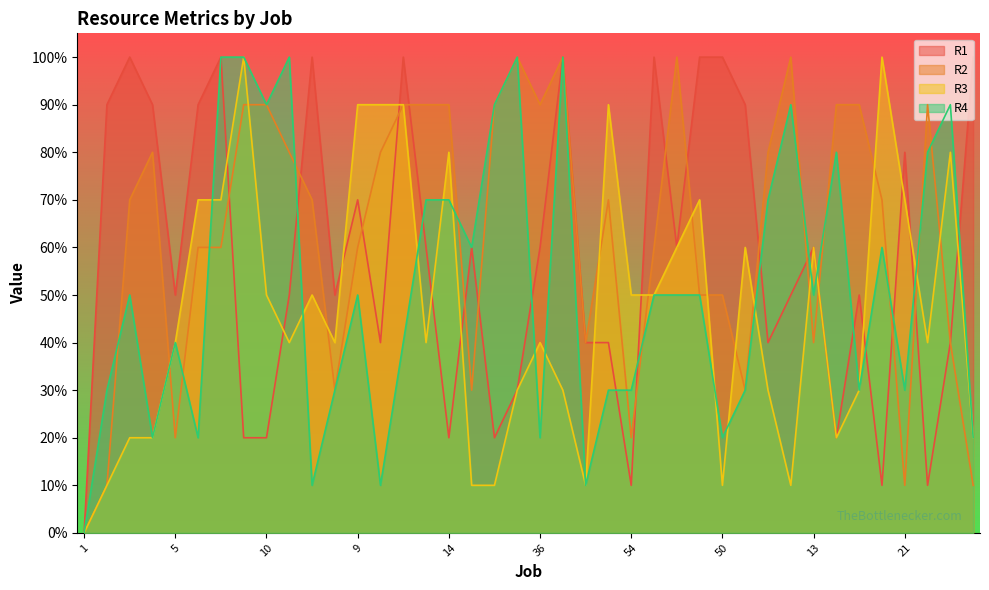

Where is R2 nearest to the value 5?

31